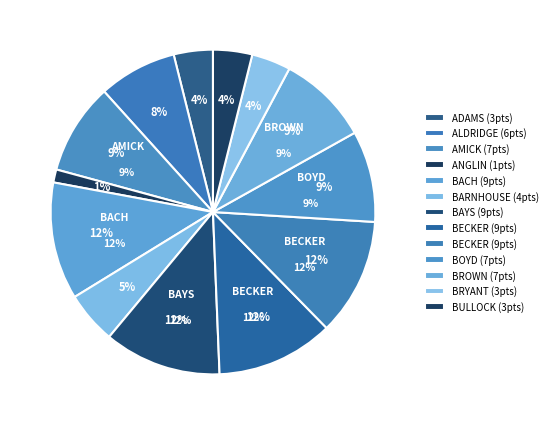

The BULLOCK, JARRETT slice represents 4% of the pie. True or false?

True